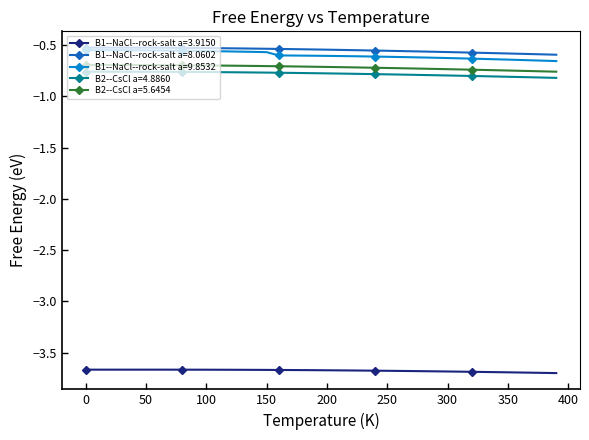

What is the value of the B1--NaCl--rock-salt a=3.9150 point at the 23rd from the left?

-3.7